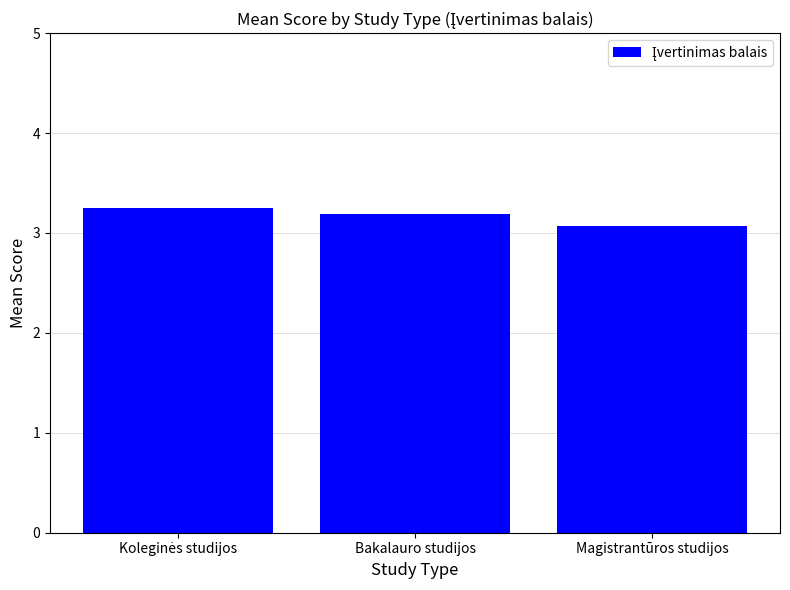

The value at Magistrantūros studijos is 3.1. True or false?

True